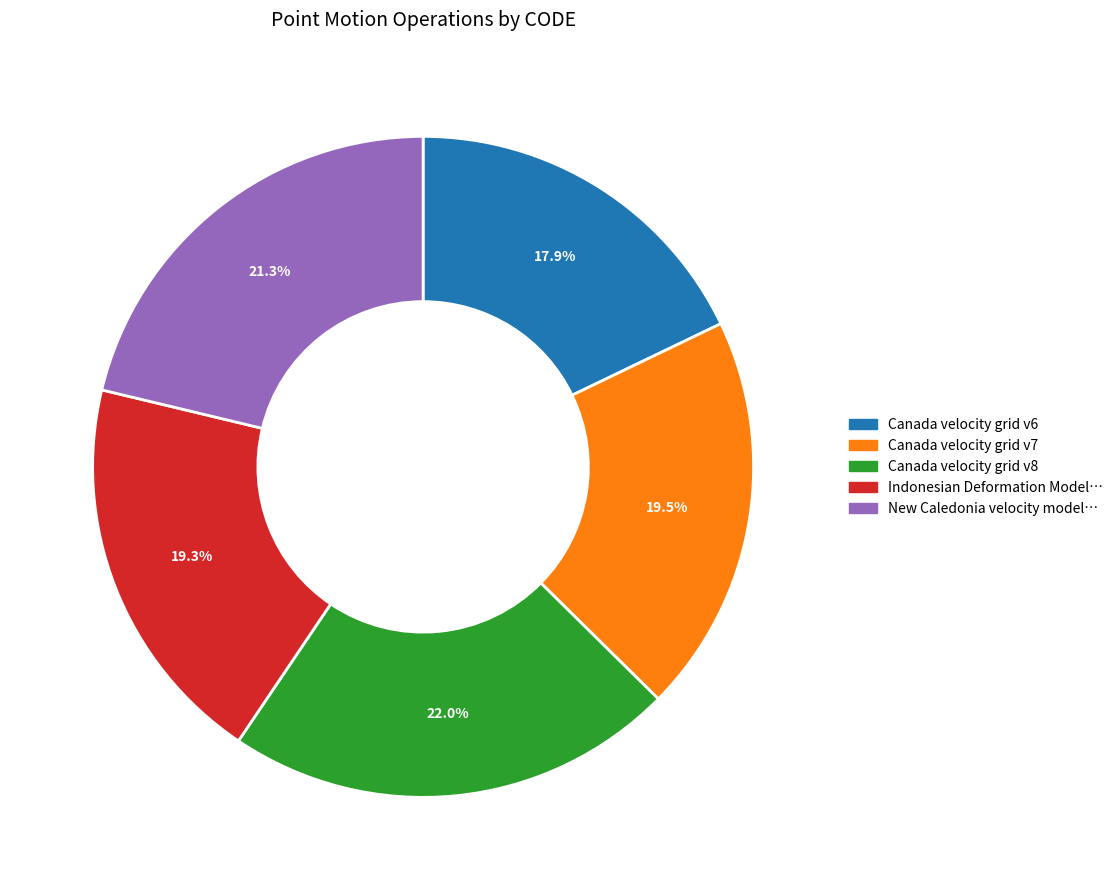

Is there a majority slice in this chart?

No